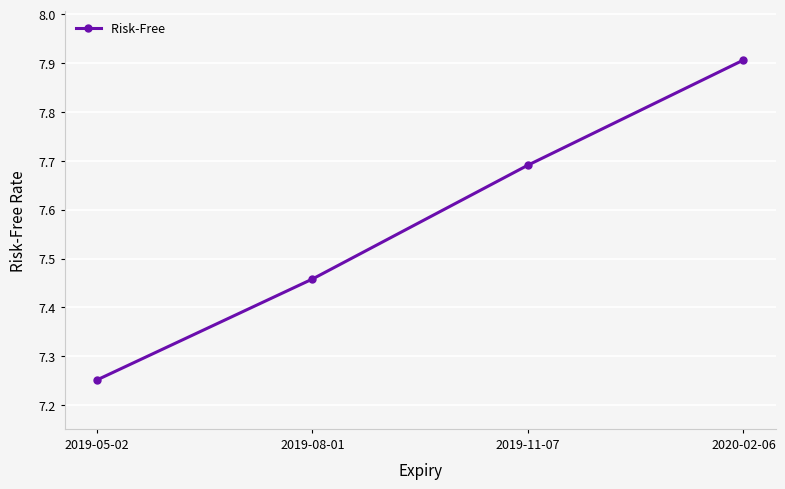

How many categories are shown in the chart?

4